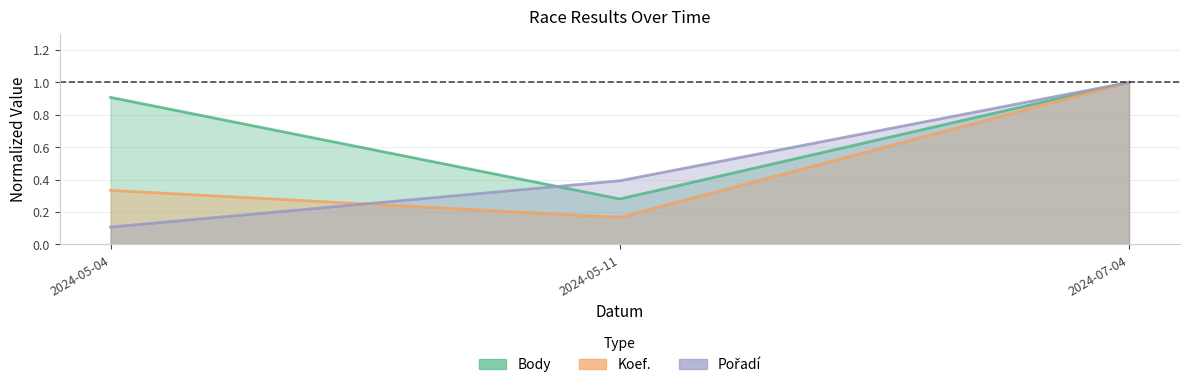

At which category is the sum across all series the highest?

2024-07-04